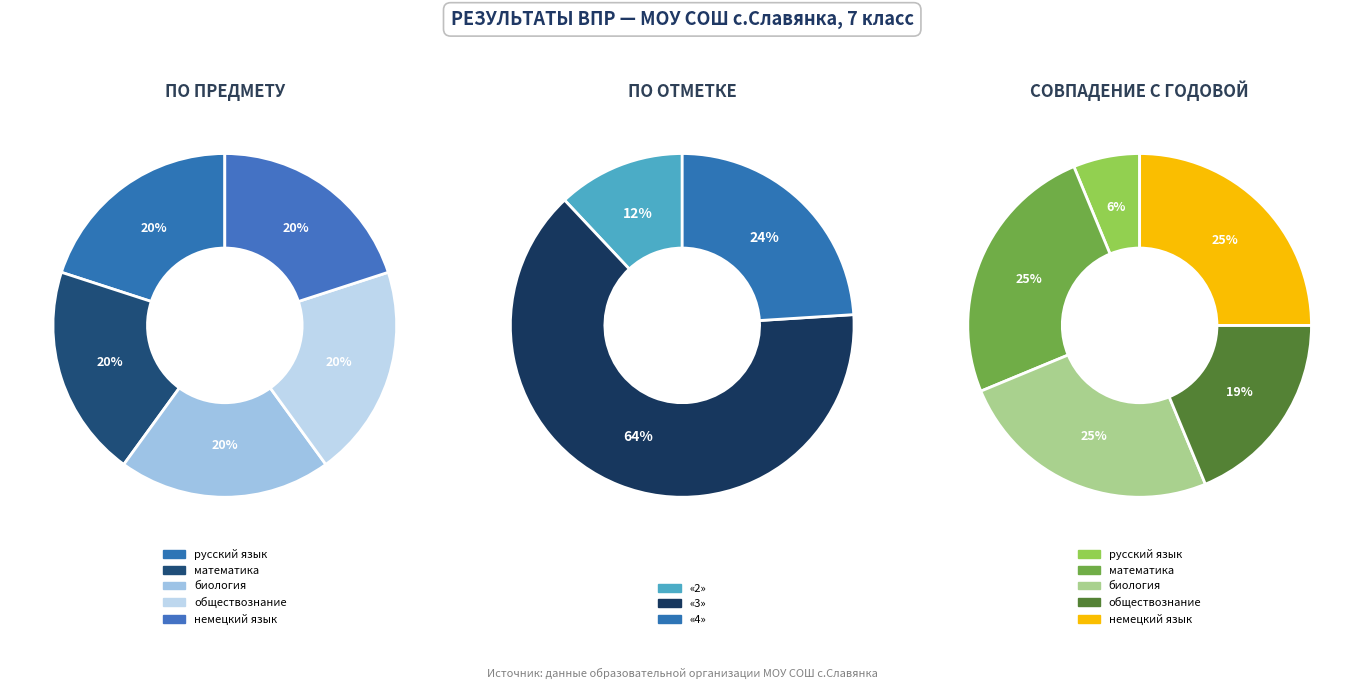

Does any single category account for the majority?

No